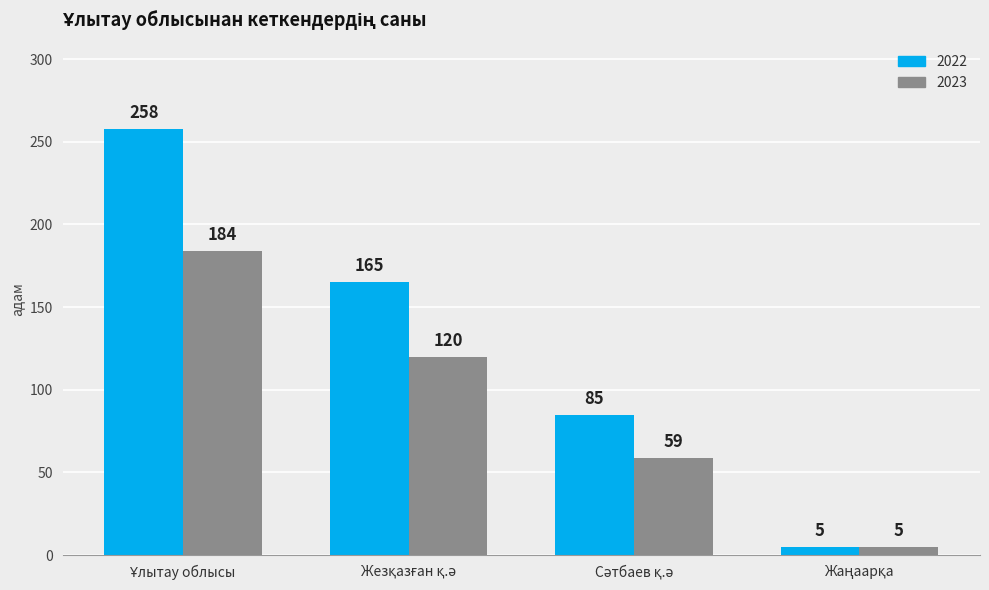

What is the lowest value of the 2023 series?

5